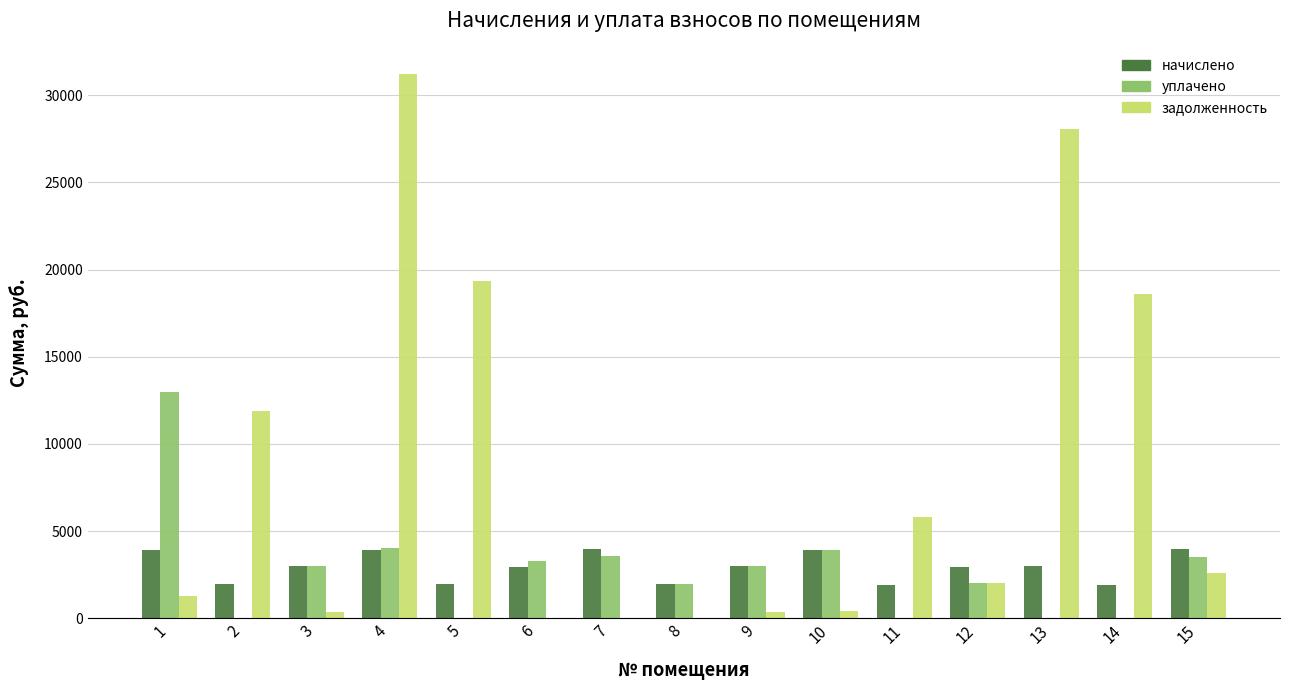

Which series has the widest spread of values?

задолженность